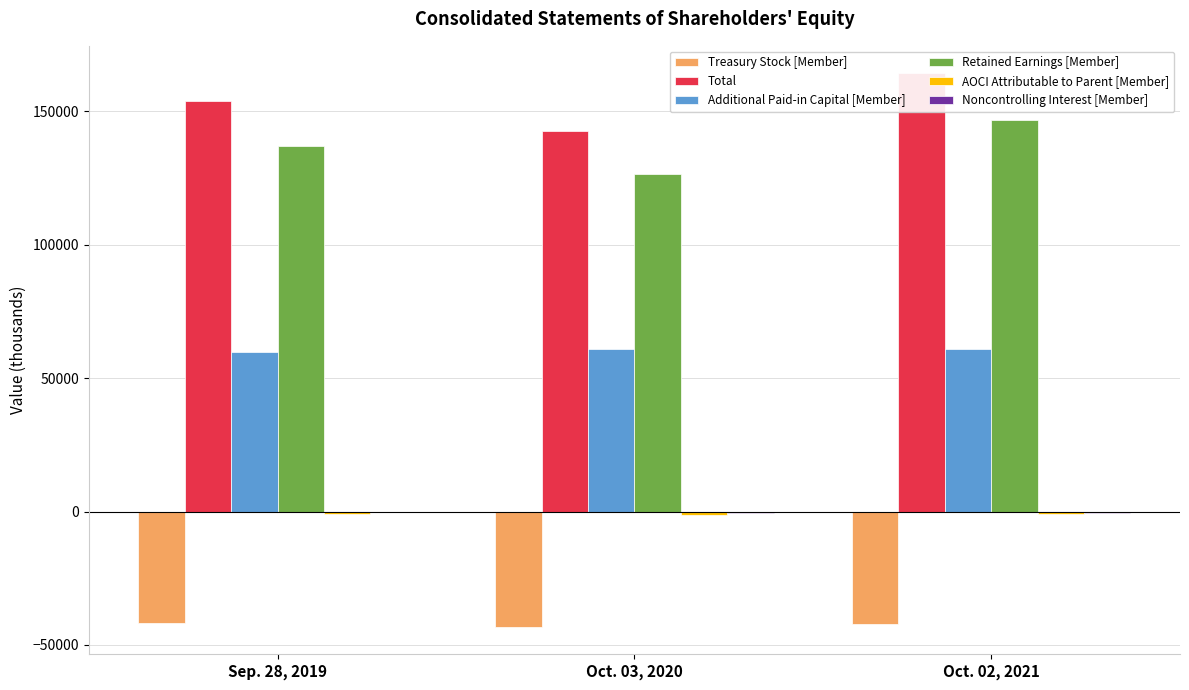

What is the label of the 3rd bar from the left?

Oct. 02, 2021